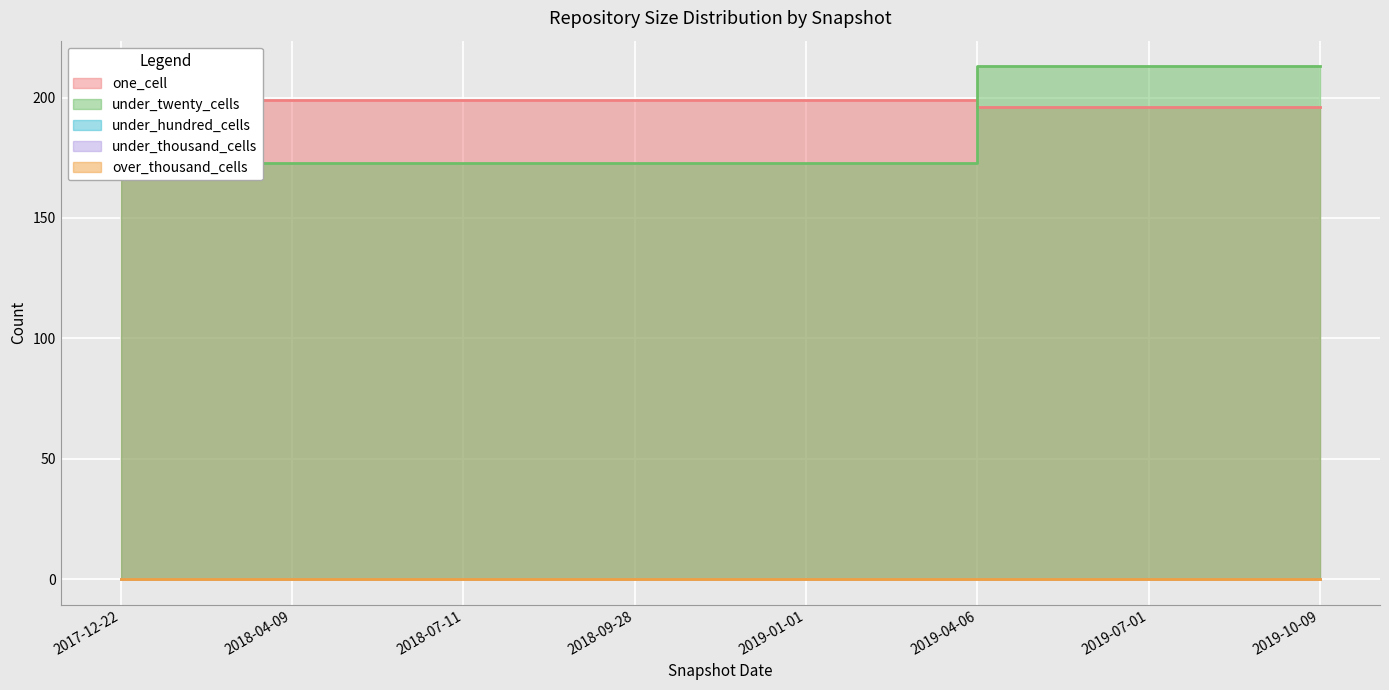

Between 2018-07-11 and 2019-07-01, which is larger?

2018-07-11